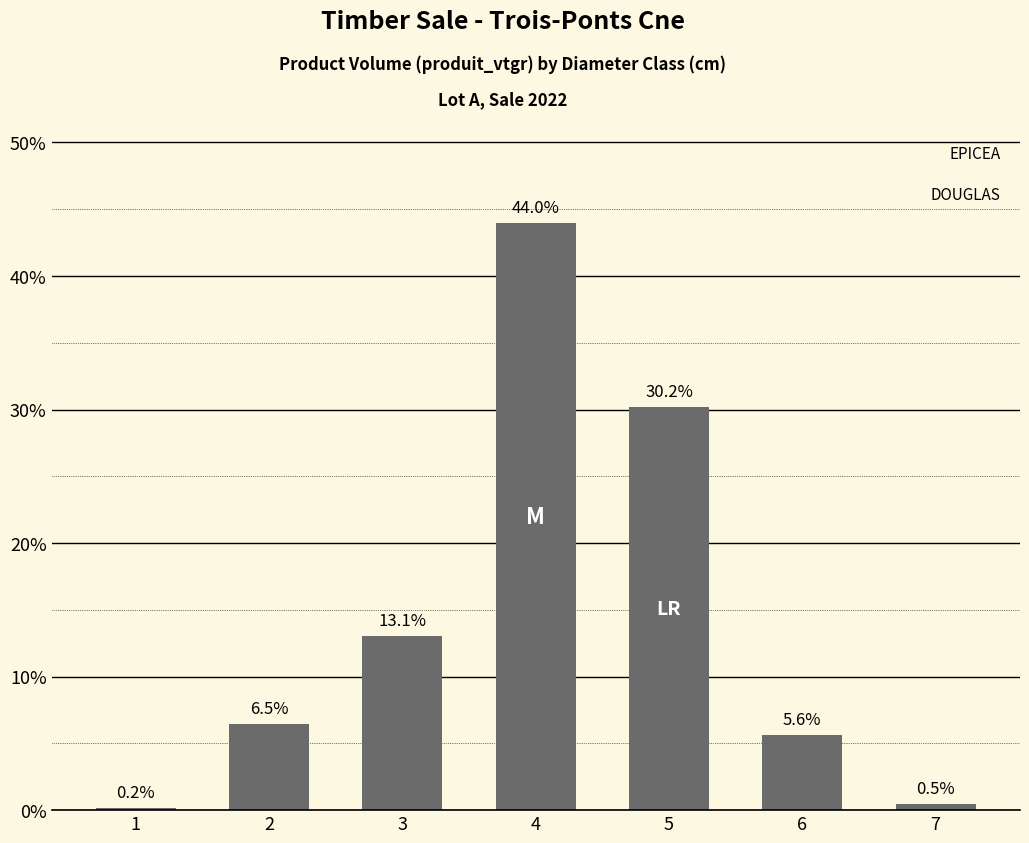

Rank the categories by value from highest to lowest.

4, 5, 3, 2, 6, 7, 1